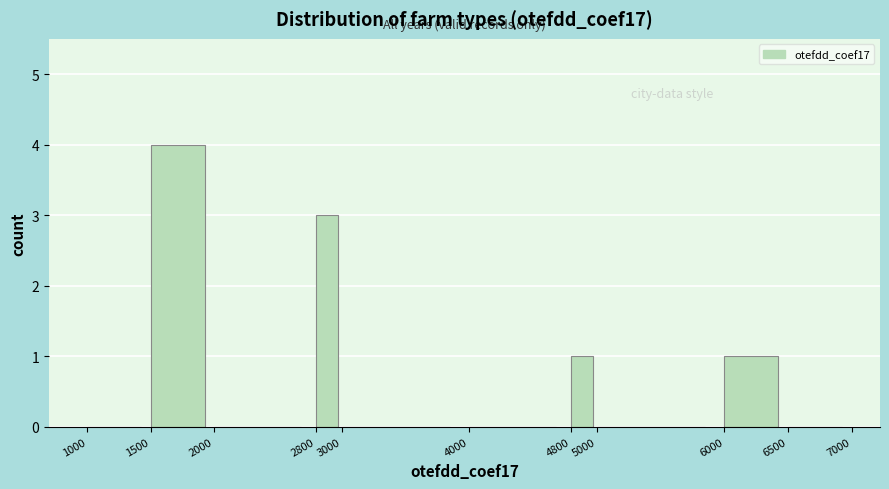

Which range on the x-axis has the tallest bar?

1500 to 2000